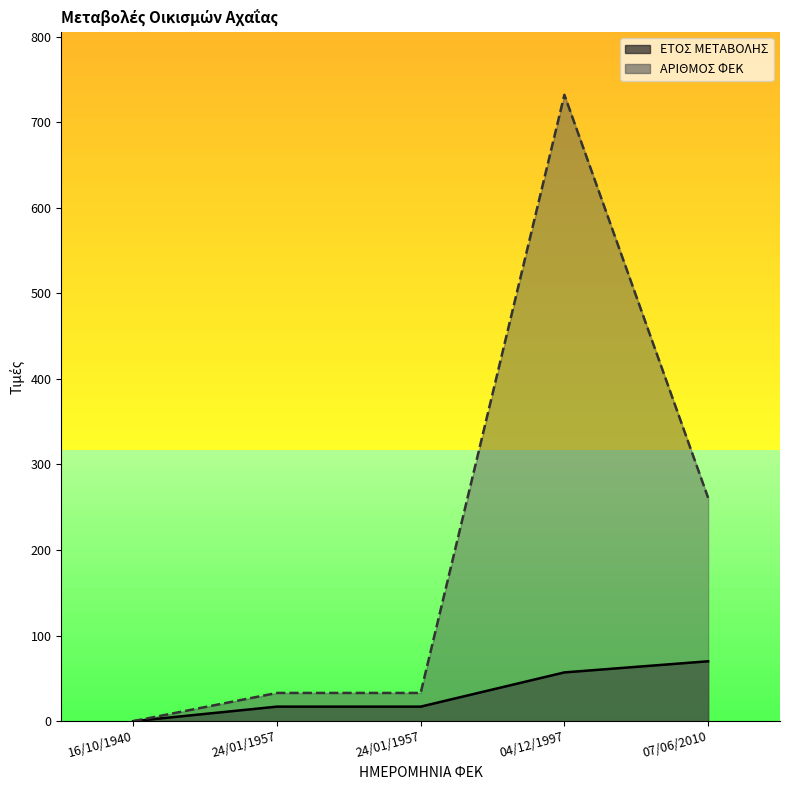

List the labels in order of ΕΤΟΣ ΜΕΤΑΒΟΛΗΣ value, smallest first.

16/10/1940, 24/01/1957, 24/01/1957, 04/12/1997, 07/06/2010